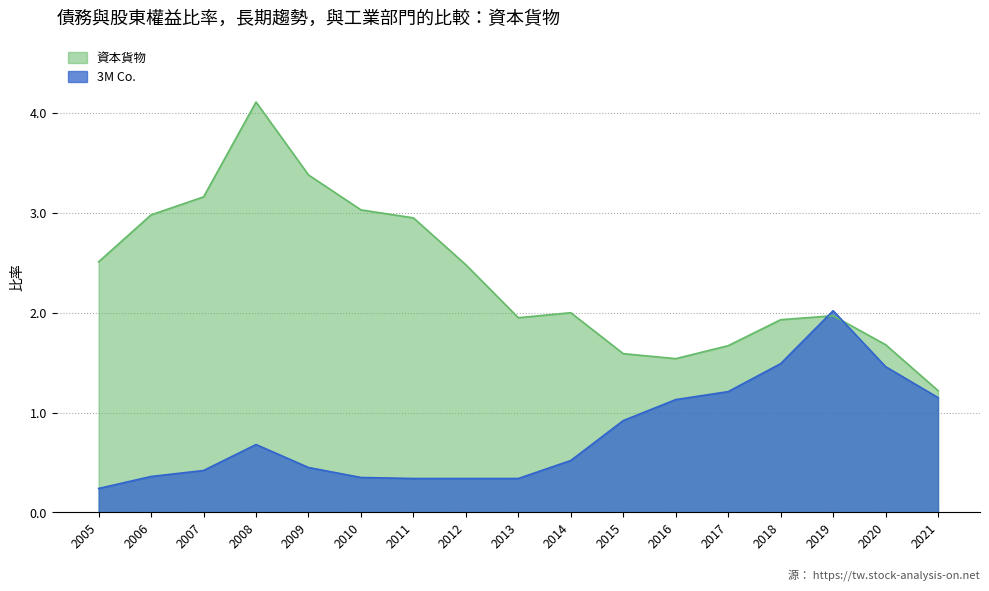

Rank the series by their average value, from highest to lowest.

資本貨物, 3M Co.